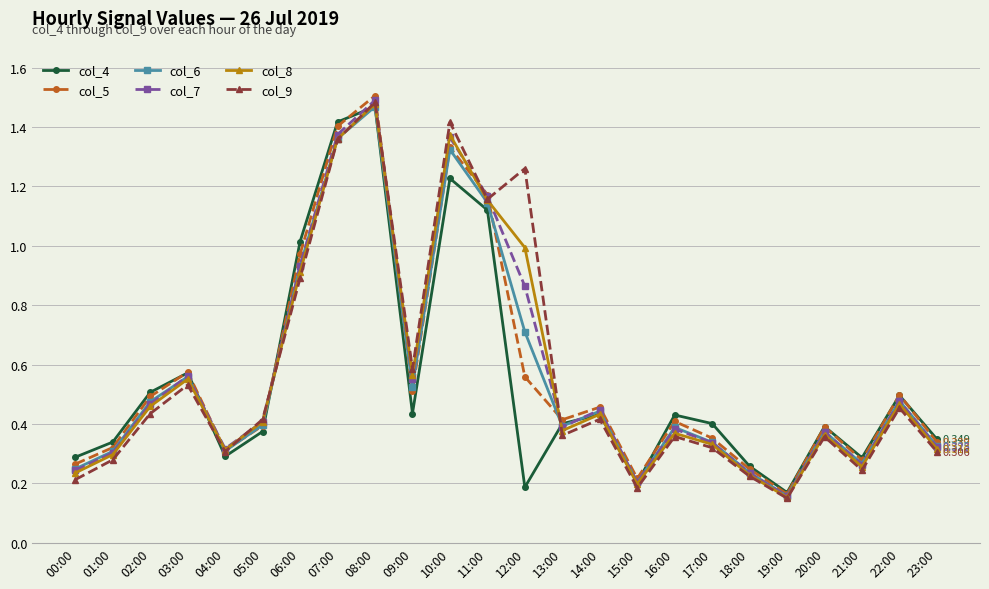

True or false: col_8 has more than 0 interior local peaks.

True